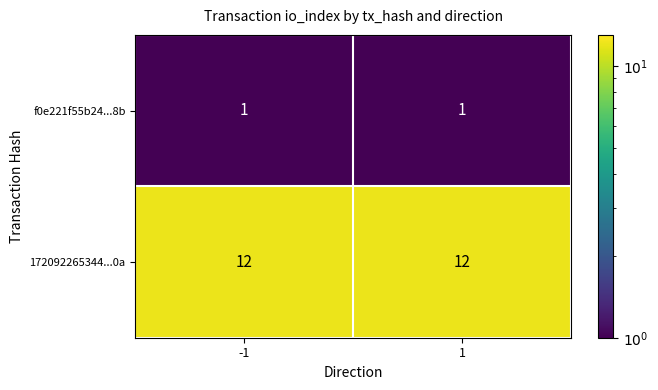

True or false: 172092265344...0a has a value of 20 at -1.

False